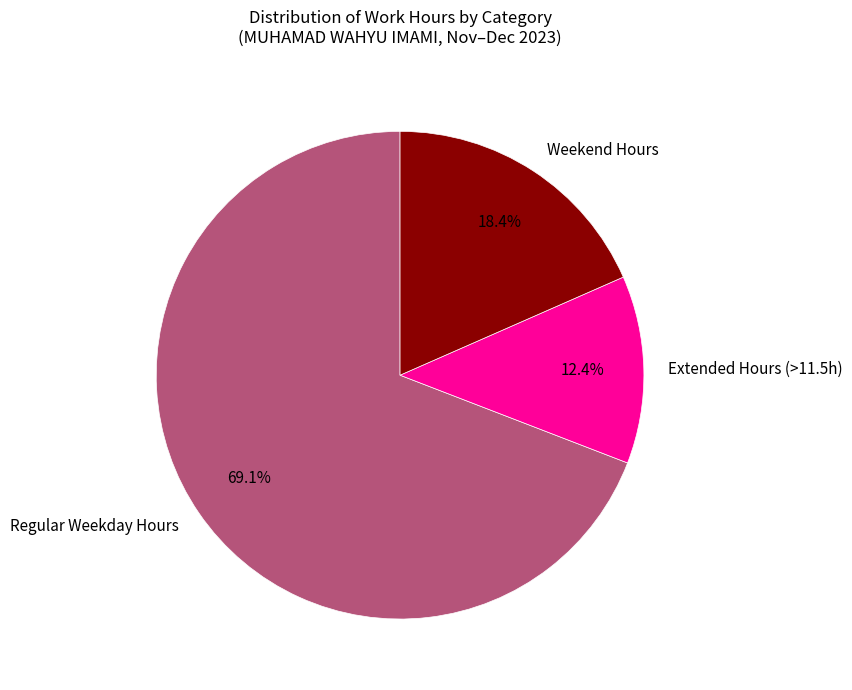

Which slice is the largest?

Regular Weekday Hours